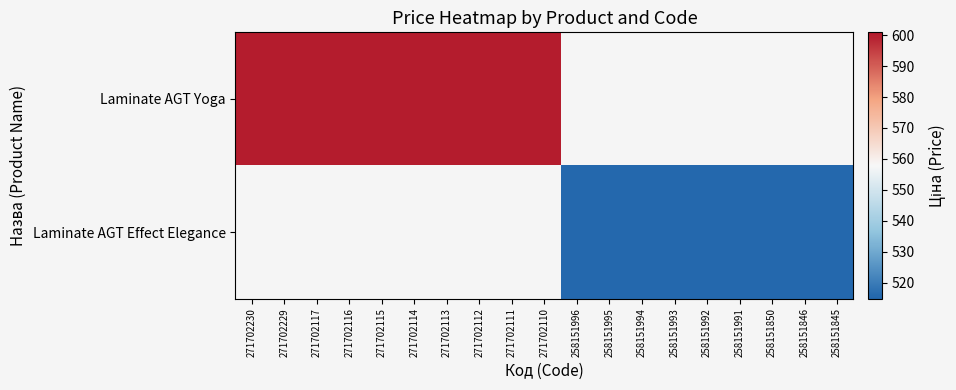

The Laminate AGT Effect Elegance series shows 803.5 at 258151992. True or false?

False